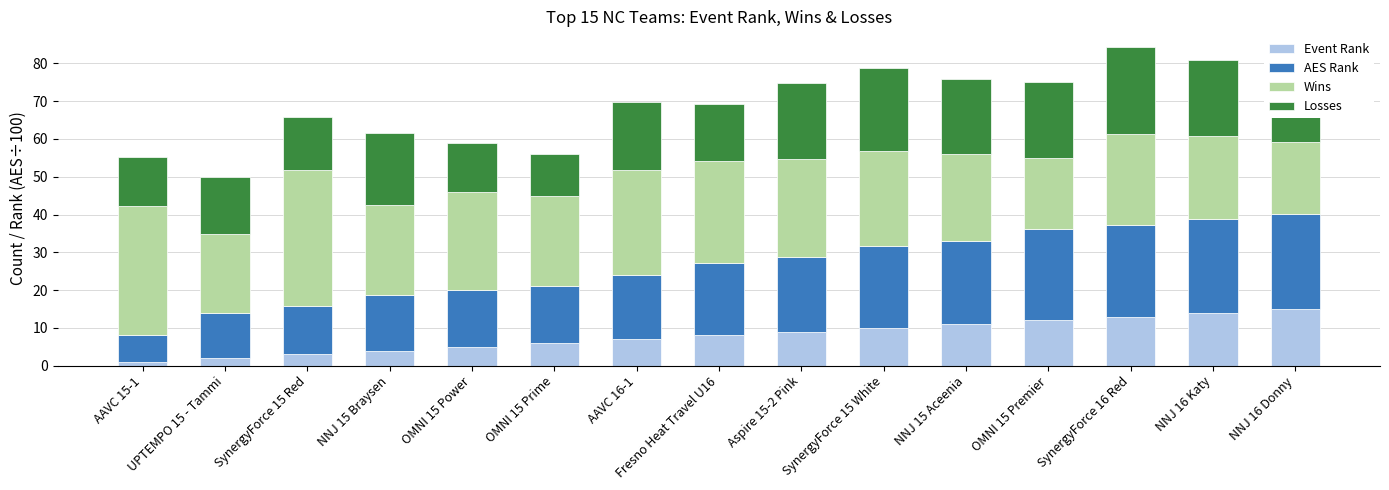

Is it true that Event Rank equals 9.1 at OMNI 15 Prime?

False